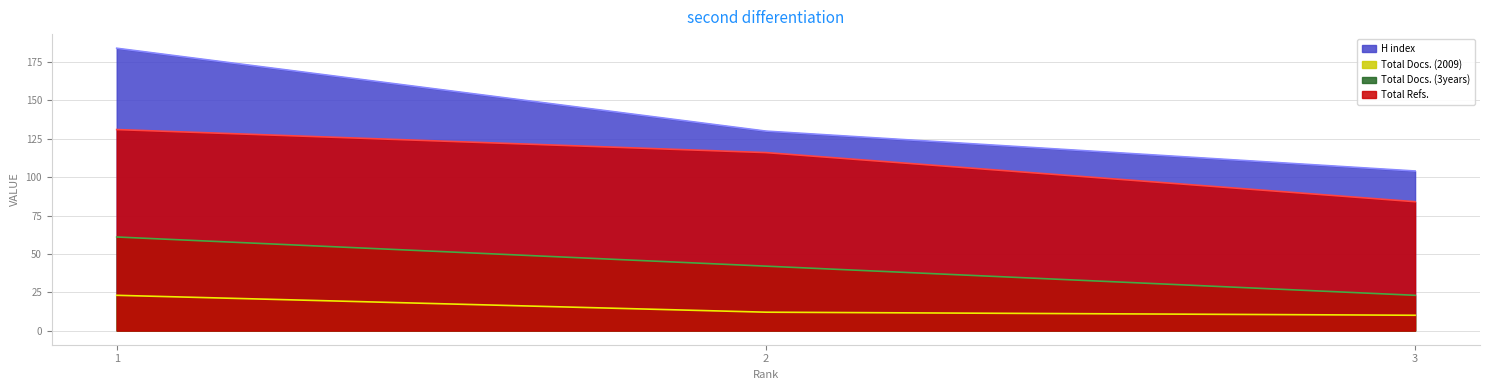

Reading left to right, extract all data points from this chart.

H index: 1=184	2=130	3=104
Total Docs. (2009): 1=23	2=12	3=10
Total Docs. (3years): 1=61	2=42	3=23
Total Refs.: 1=131	2=116	3=84